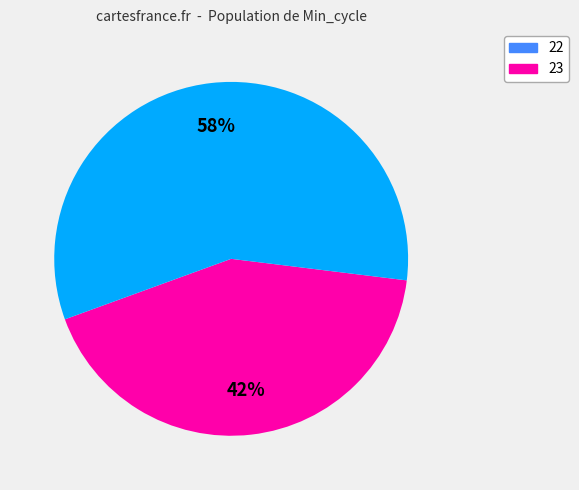

Which has a higher value, 23 or 22?

23